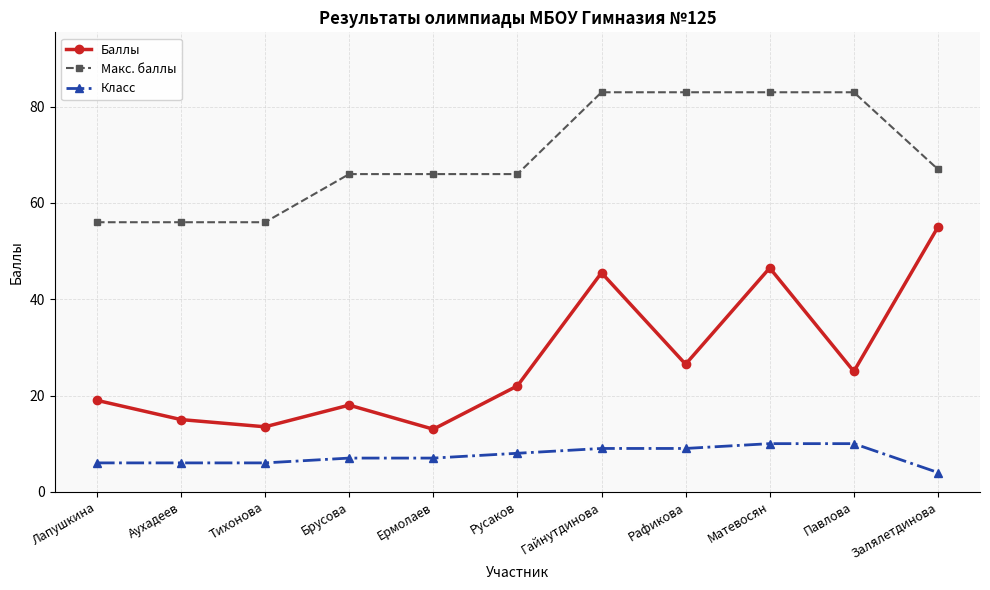

Reading left to right, what are all the values shown in this chart?

Баллы: Лапушкина=19.0	Аухадеев=15.0	Тихонова=13.5	Брусова=18.0	Ермолаев=13.0	Русаков=22.0	Гайнутдинова=45.5	Рафикова=26.5	Матевосян=46.5	Павлова=25.0	Залялетдинова=55.0
Макс. баллы: Лапушкина=56.0	Аухадеев=56.0	Тихонова=56.0	Брусова=66.0	Ермолаев=66.0	Русаков=66.0	Гайнутдинова=83.0	Рафикова=83.0	Матевосян=83.0	Павлова=83.0	Залялетдинова=67.0
Класс: Лапушкина=6.0	Аухадеев=6.0	Тихонова=6.0	Брусова=7.0	Ермолаев=7.0	Русаков=8.0	Гайнутдинова=9.0	Рафикова=9.0	Матевосян=10.0	Павлова=10.0	Залялетдинова=4.0